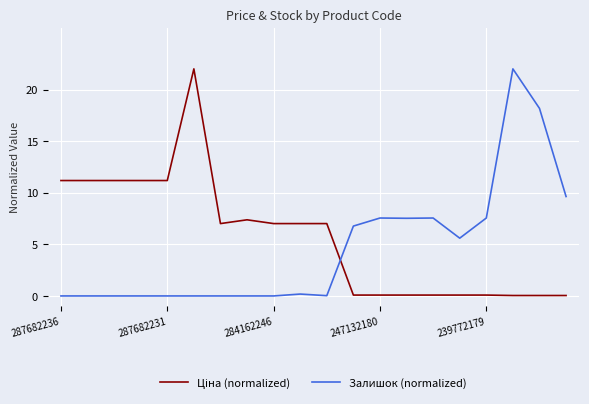

What is the greatest value displayed?

22.0